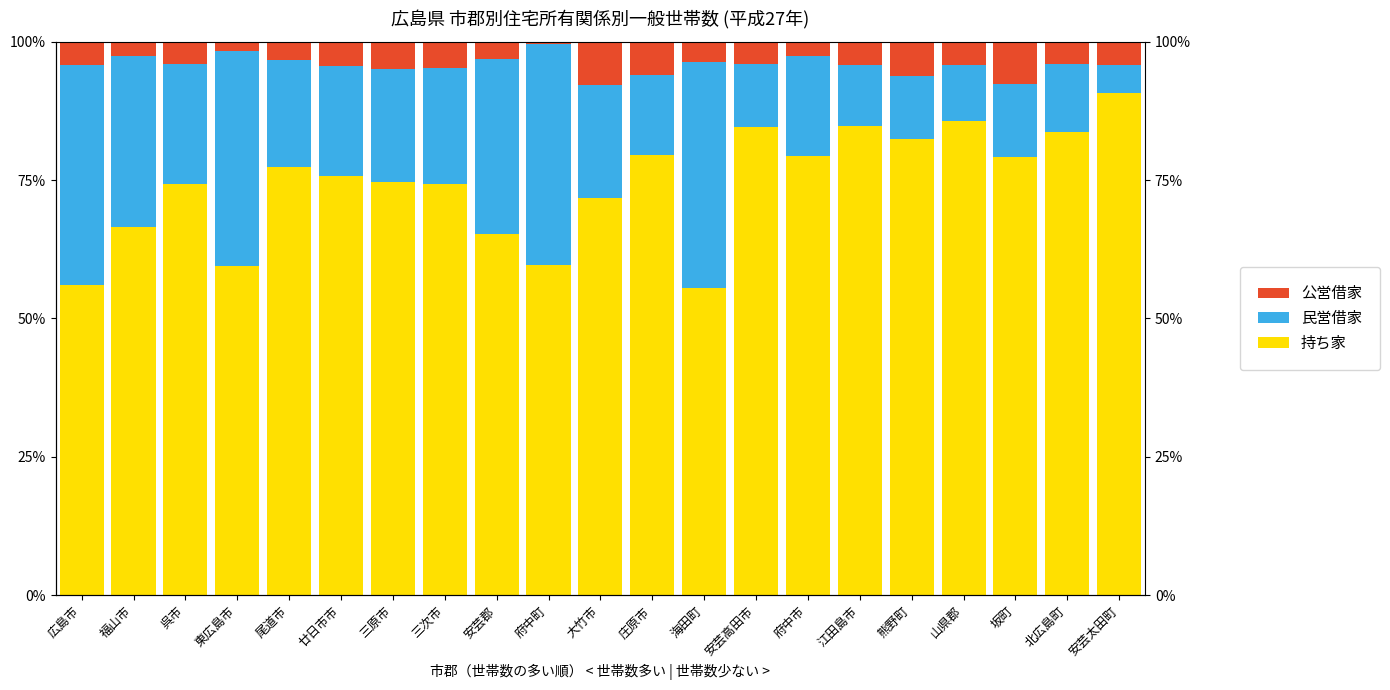

Which has a higher value, 廿日市市 or 安芸太田町?

安芸太田町